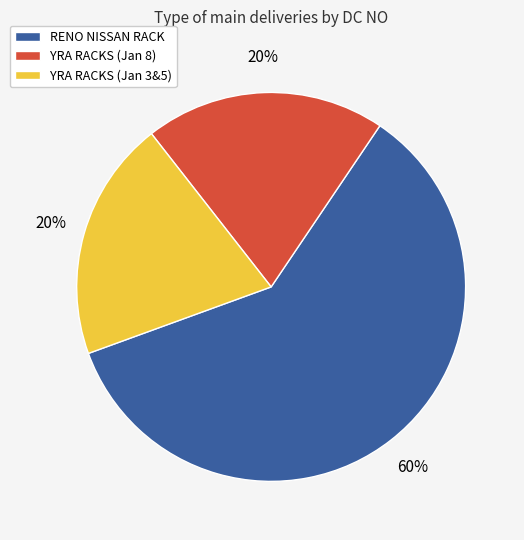

Combined, do YRA RACKS (Jan 3&5) and RENO NISSAN RACK account for over 50%?

Yes